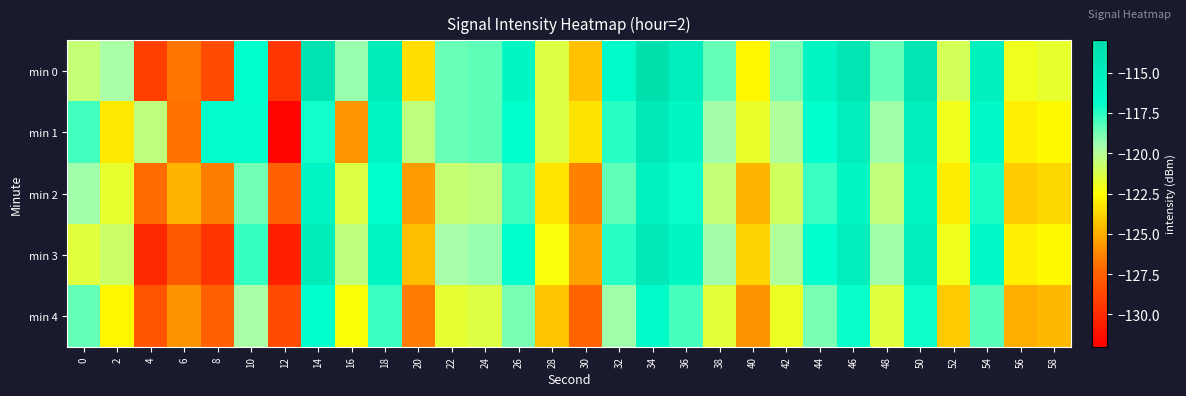

Which has a higher value, 32 or 26?

26